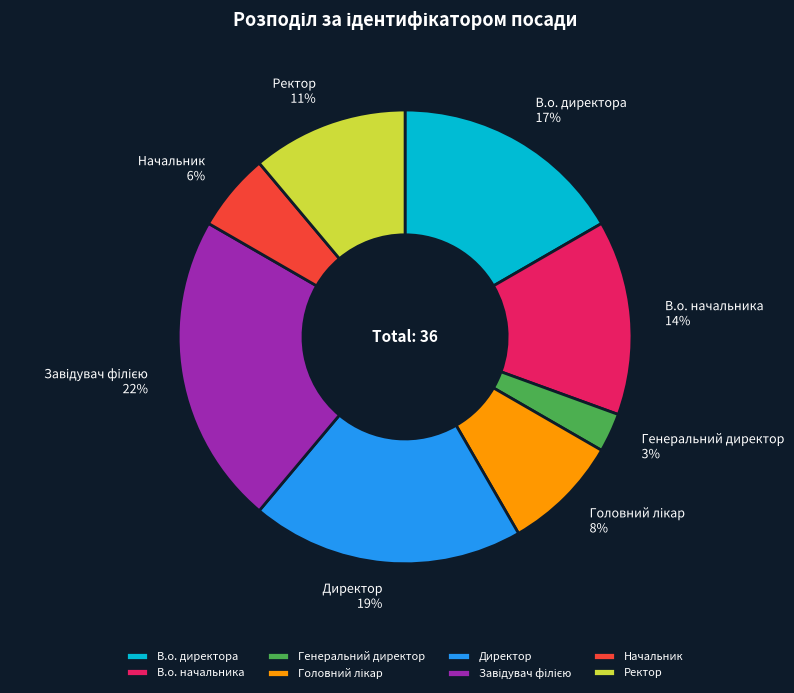

To the nearest percent, what is the difference between the largest and smallest slice percentages?

19%